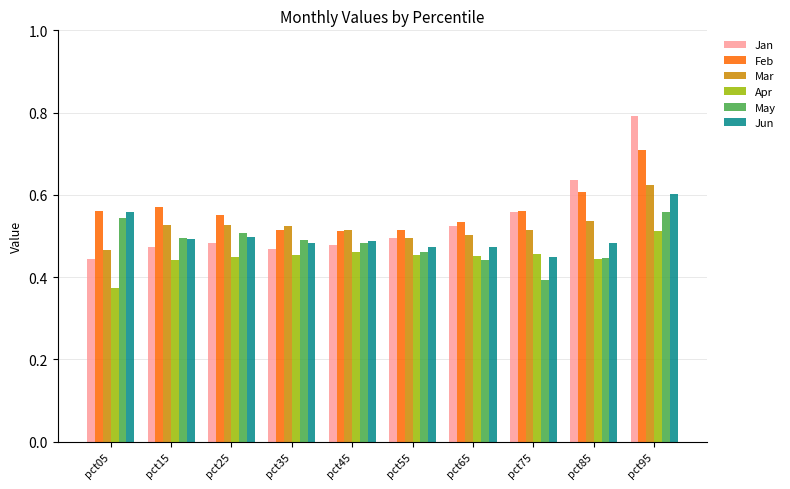

The May series shows 0.1 at pct35. True or false?

False